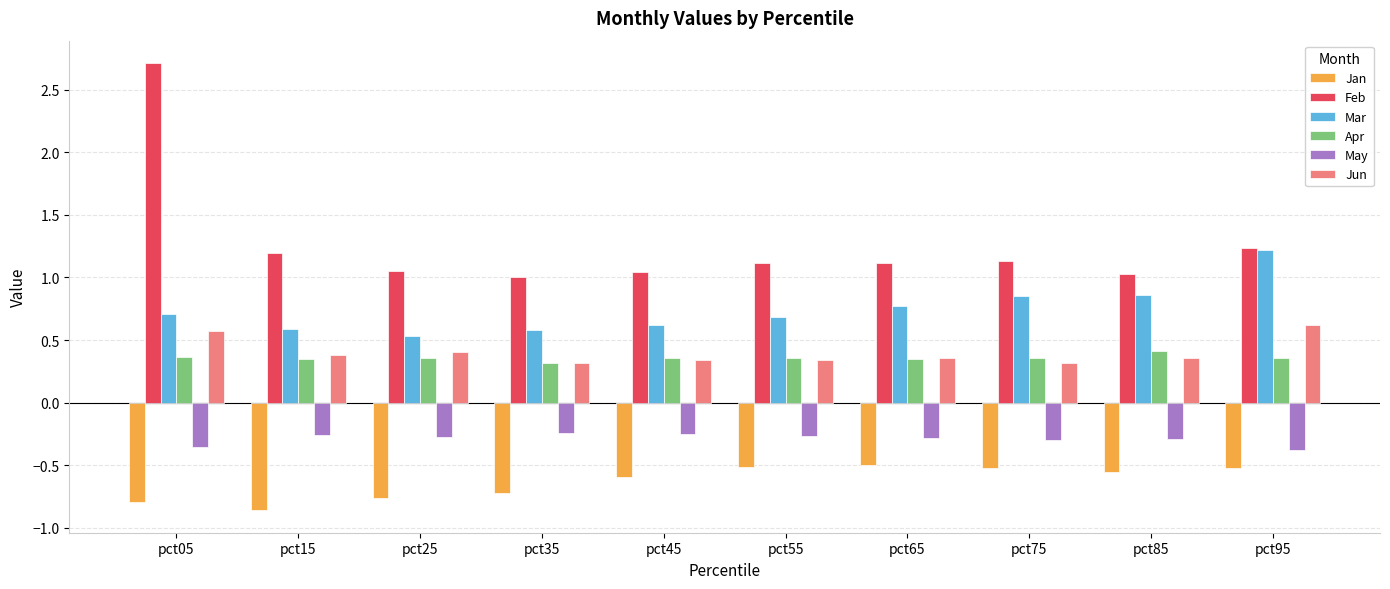

At how many categories does at least one series exceed 0?

10